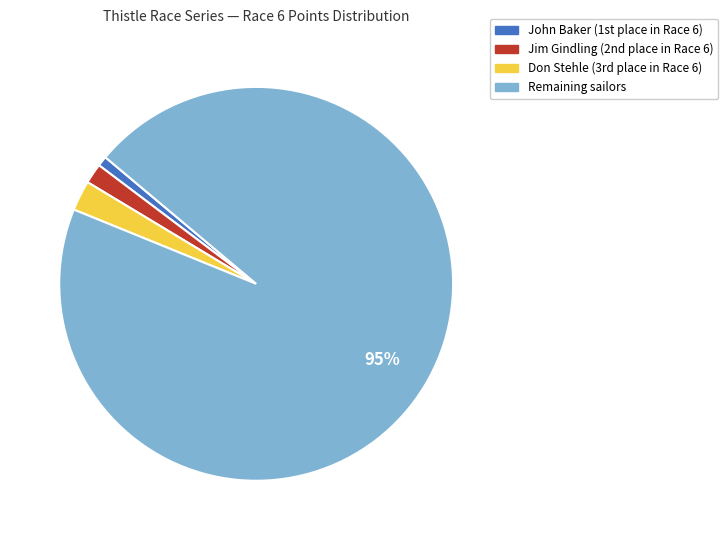

Does any single category account for the majority?

Yes